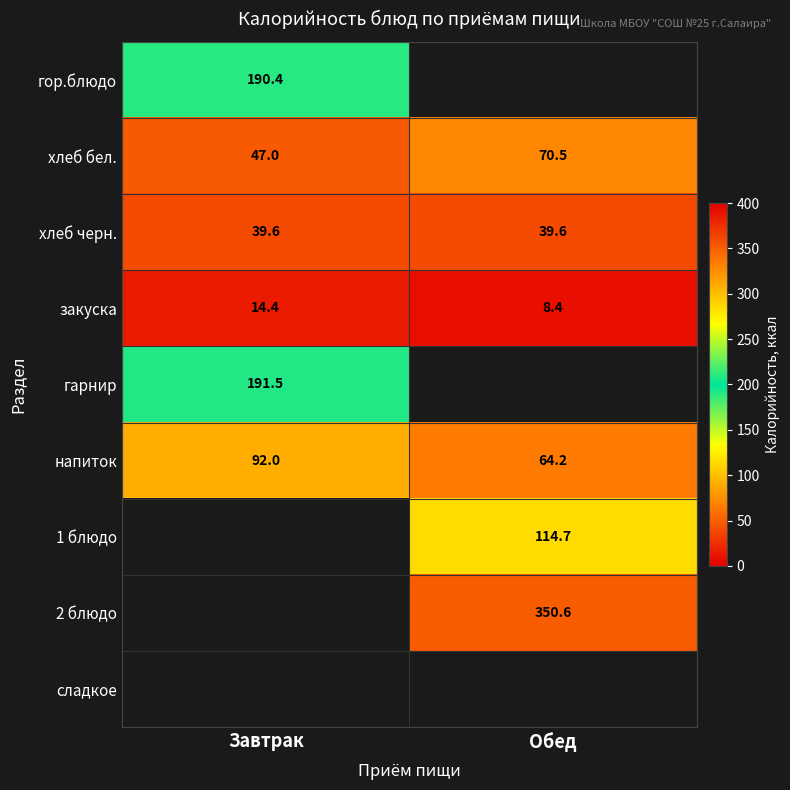

The гарнир series shows 191.5 at Завтрак. True or false?

True